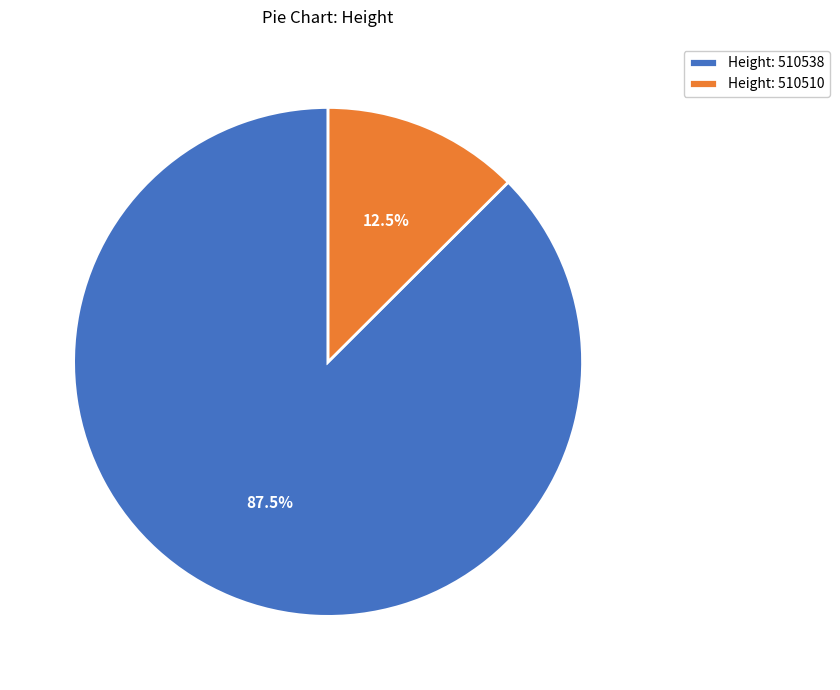

Which slice is the largest?

Height: 510538